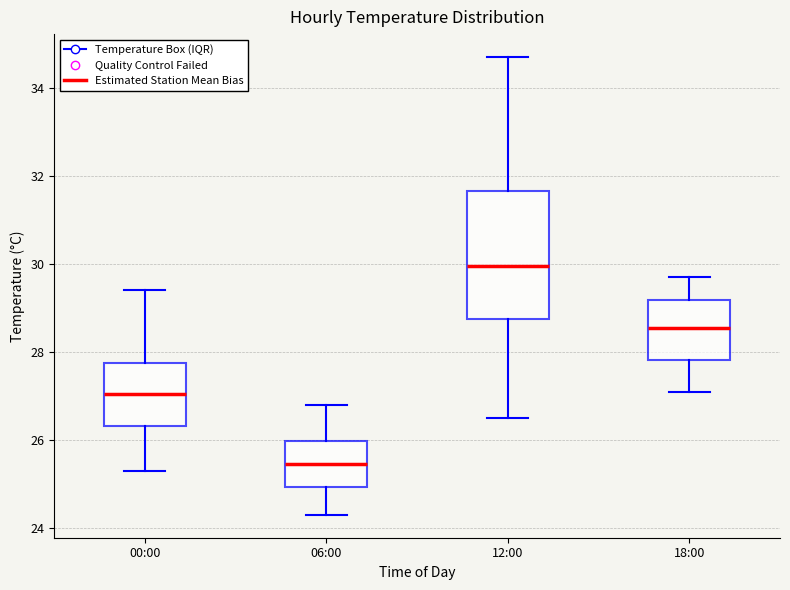

Reading left to right, transcribe this box plot: for each box, give where its median line is, the range the box spans, and where its two whiskers end, as read against the y-axis. The values are not printed on the chart, so give them approximately, as read against the axis.

00:00: median 27.0, box 26.4 to 27.8, whiskers 25.4 to 29.4
06:00: median 25.4, box 25.0 to 26.0, whiskers 24.4 to 26.8
12:00: median 30.0, box 28.8 to 31.6, whiskers 26.6 to 34.8
18:00: median 28.6, box 27.8 to 29.2, whiskers 27.2 to 29.8